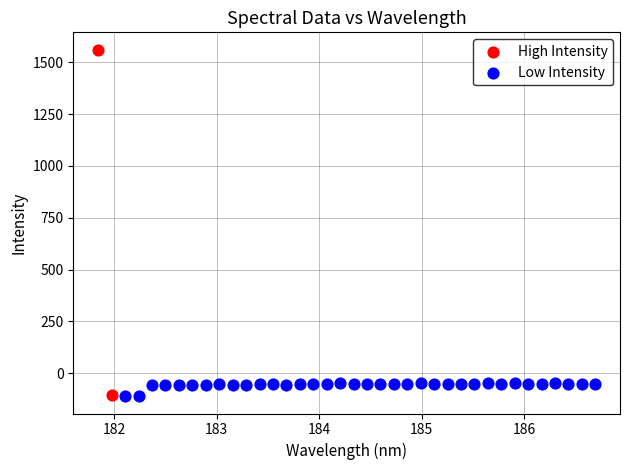

Which series reaches the maximum Y coordinate?

High Intensity